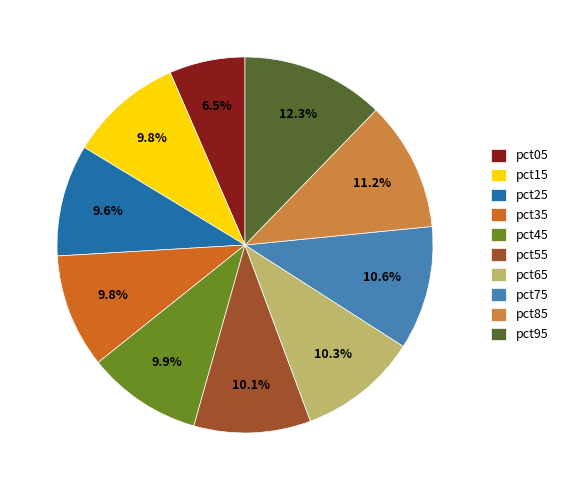

Is it true that pct05 is 19% of the pie?

False